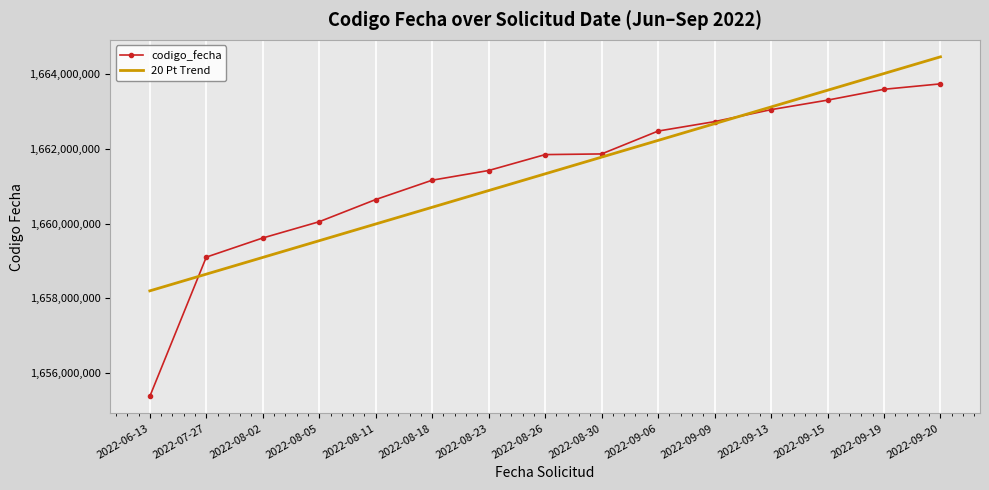

Which category has the highest value in the codigo_fecha series?

2022-09-20